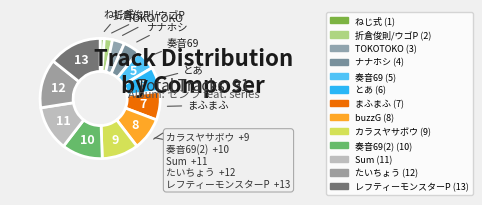

Count the number of slices in the pie.

13